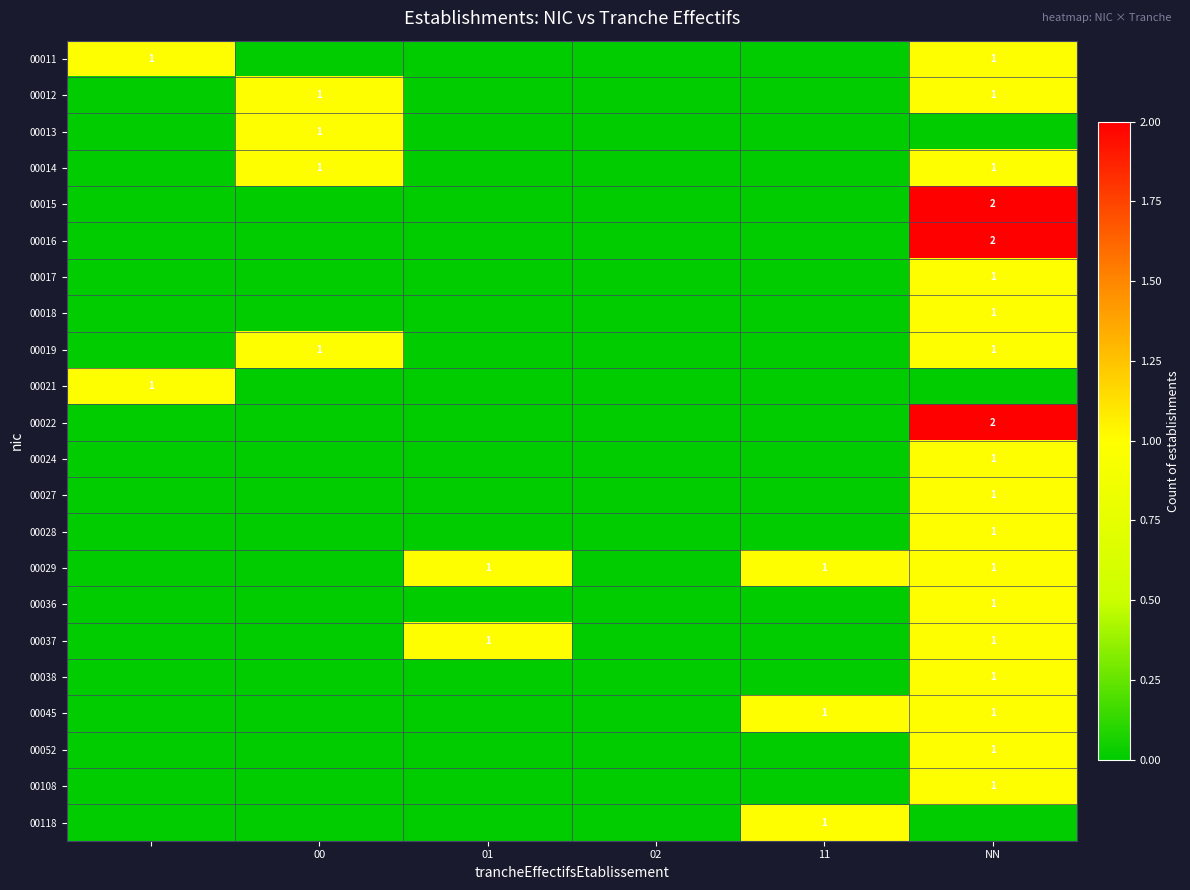

How many distinct data groups are displayed?

22